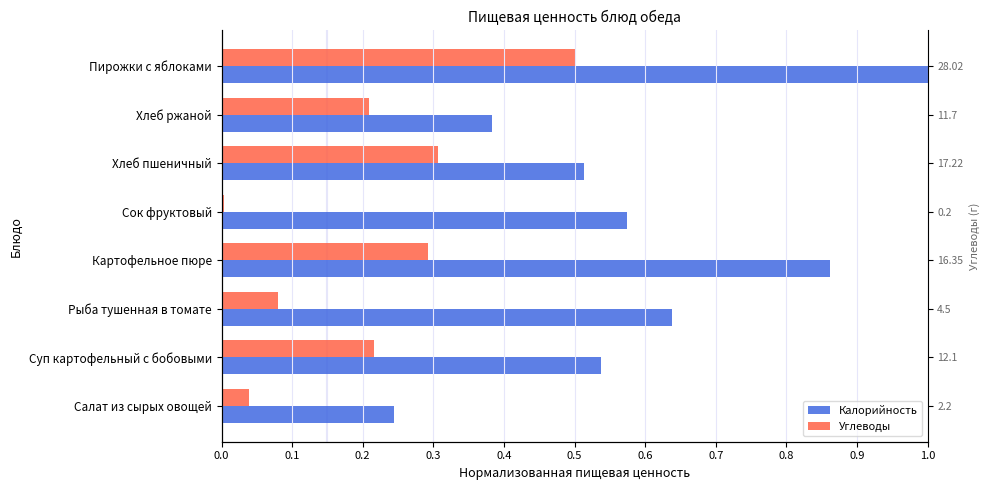

True or false: Калорийность has a value of 0.5 at Хлеб пшеничный.

True